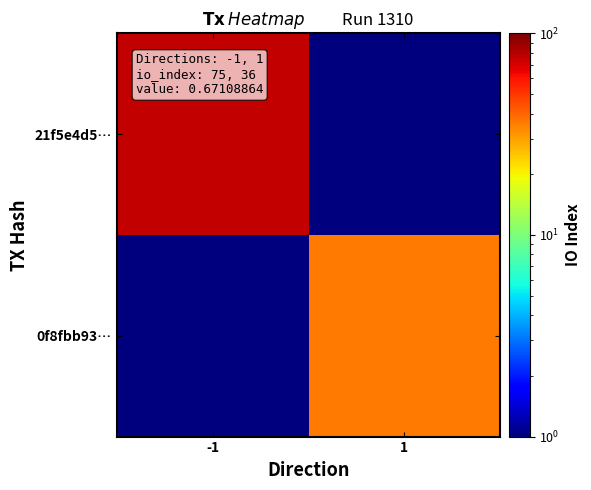

Reading left to right, what are all the values shown in this chart?

21f5e4d5…: -1=75	1=1
0f8fbb93…: -1=1	1=36